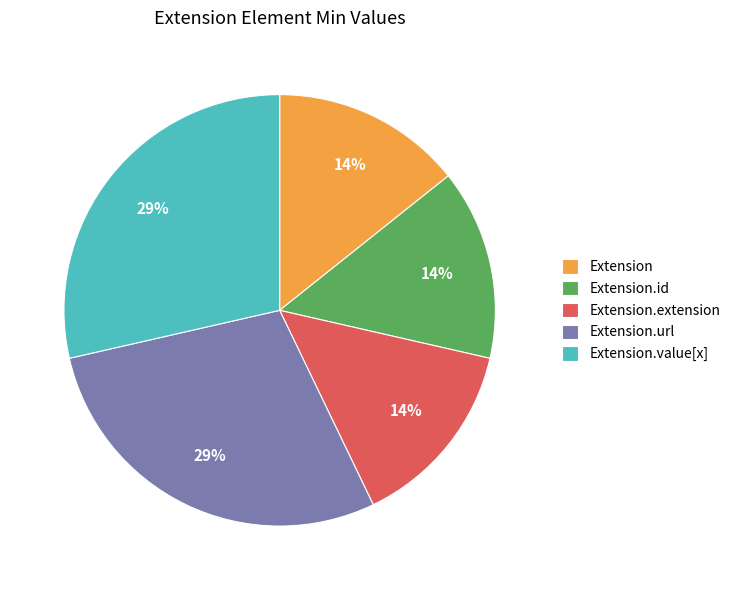

Is it true that Extension.url is 35% of the pie?

False